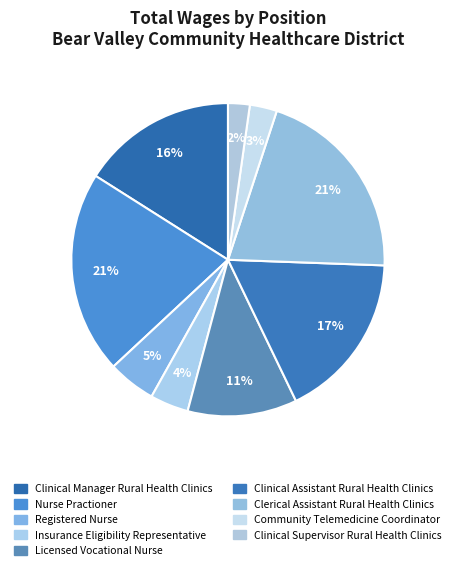

Count the number of slices in the pie.

9